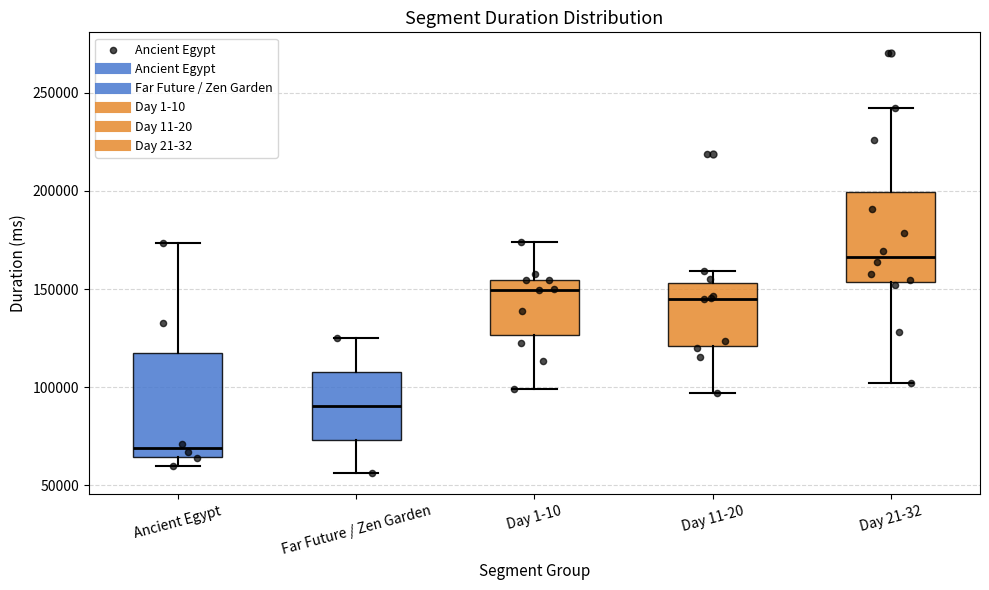

Comparing the boxes themselves (not the whiskers), which one is the tallest?

Ancient Egypt